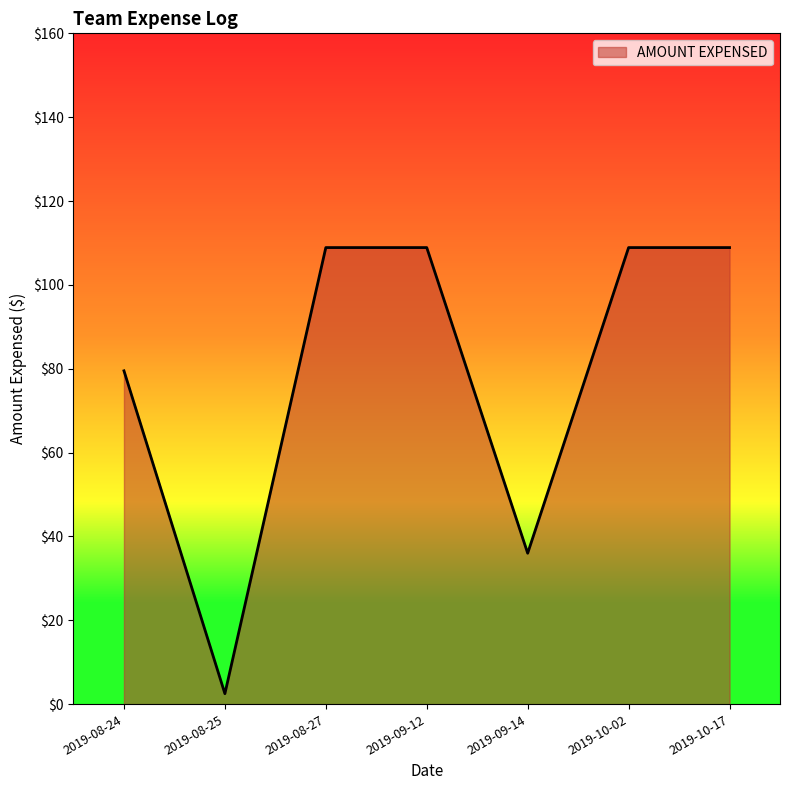

What is the difference between the maximum and minimum values?

106.4